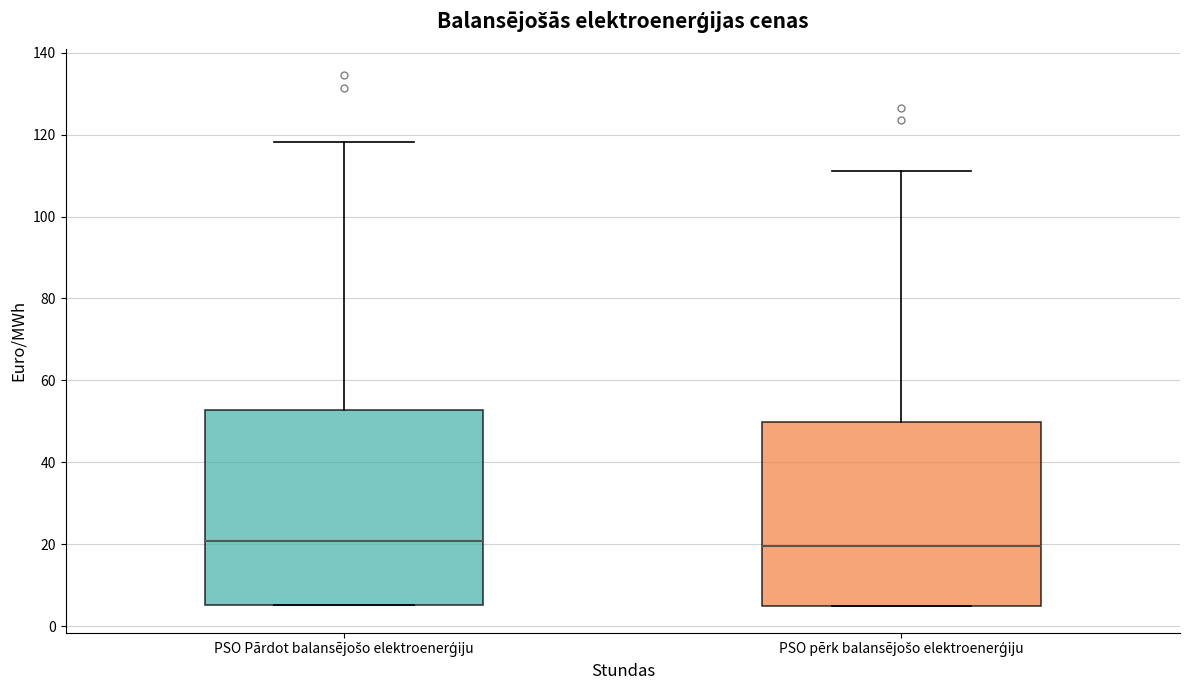

Where does the upper whisker of the box for PSO pērk balansējošo elektroenerģiju end on the y-axis? The values are not printed on the chart, so give them approximately, as read against the axis.

112